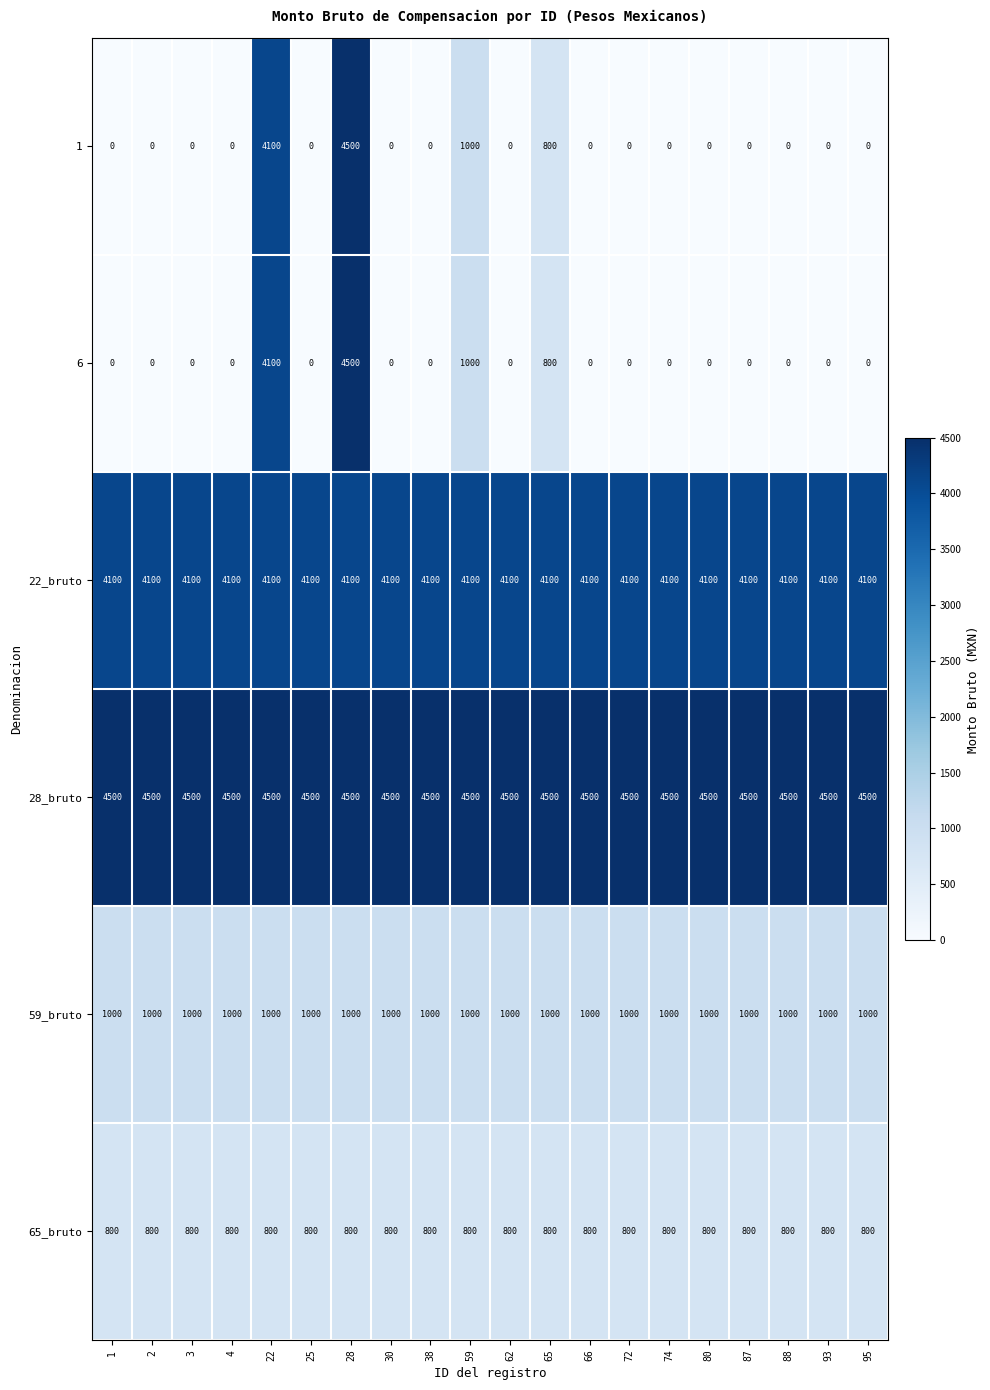

Which series has the largest total across all categories?

28_bruto